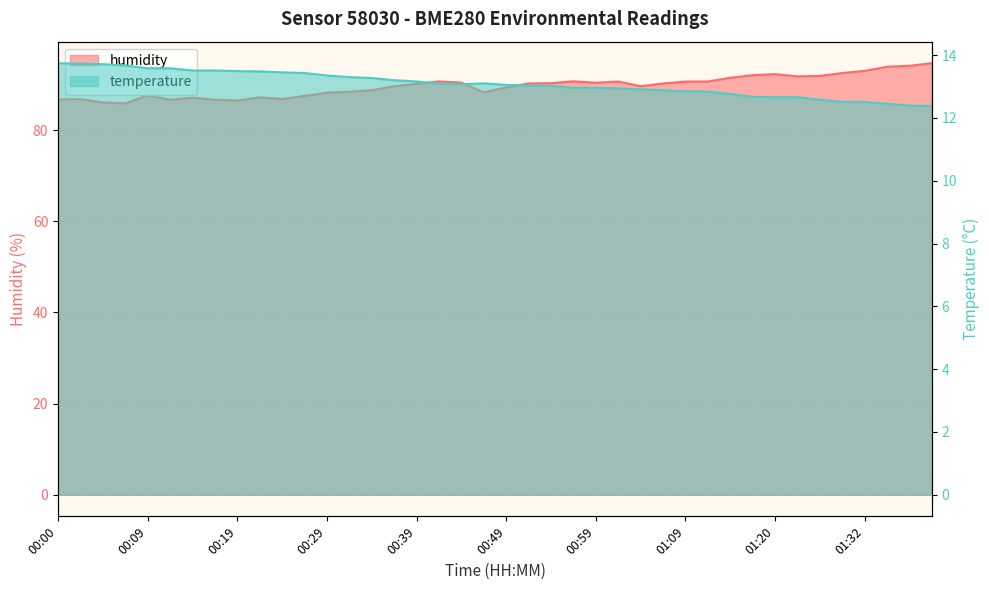

Reading left to right, transcribe all the data shown in this chart.

humidity: 86.8	86.8	86.1	85.9	87.7	86.7	87.1	86.7	86.5	87.2	86.8	87.5	88.2	88.4	88.8	89.6	90.2	90.7	90.4	88.3	89.4	90.2	90.3	90.7	90.4	90.7	89.6	90.2	90.7	90.7	91.5	92.1	92.3	91.8	91.9	92.5	93.0	93.9	94.1	94.7
temperature: 13.7	13.7	13.7	13.7	13.6	13.6	13.5	13.5	13.5	13.5	13.4	13.4	13.3	13.3	13.3	13.2	13.2	13.1	13.1	13.1	13.1	13.0	13.0	13.0	13.0	12.9	12.9	12.9	12.8	12.8	12.8	12.7	12.7	12.7	12.6	12.5	12.5	12.4	12.4	12.4